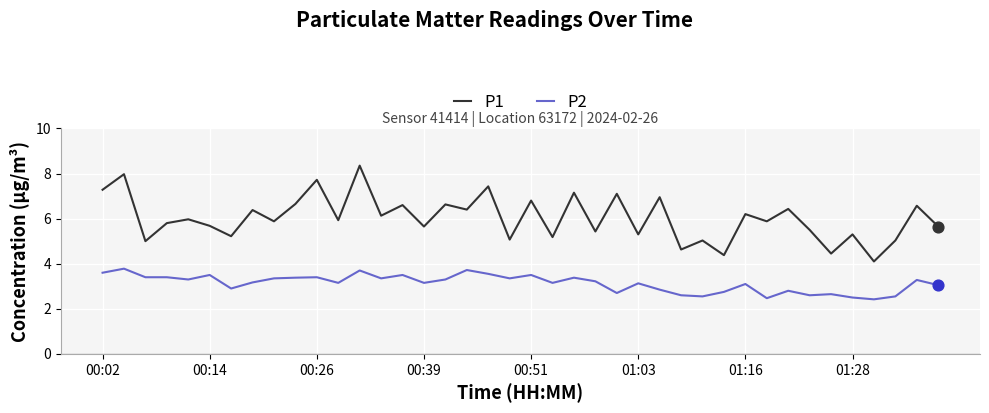

Which series has the largest total across all categories?

P1